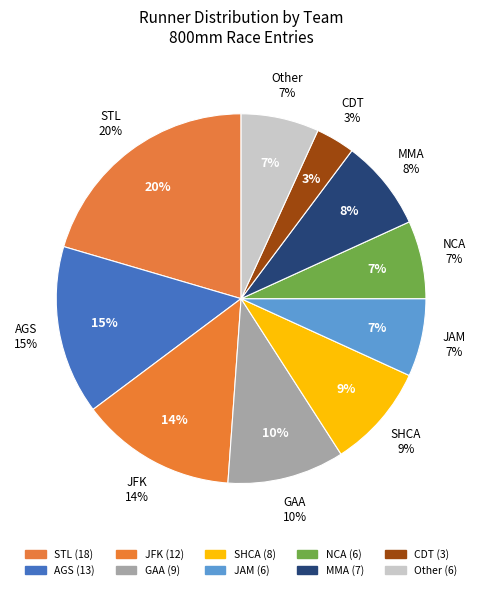

Is there a majority slice in this chart?

No